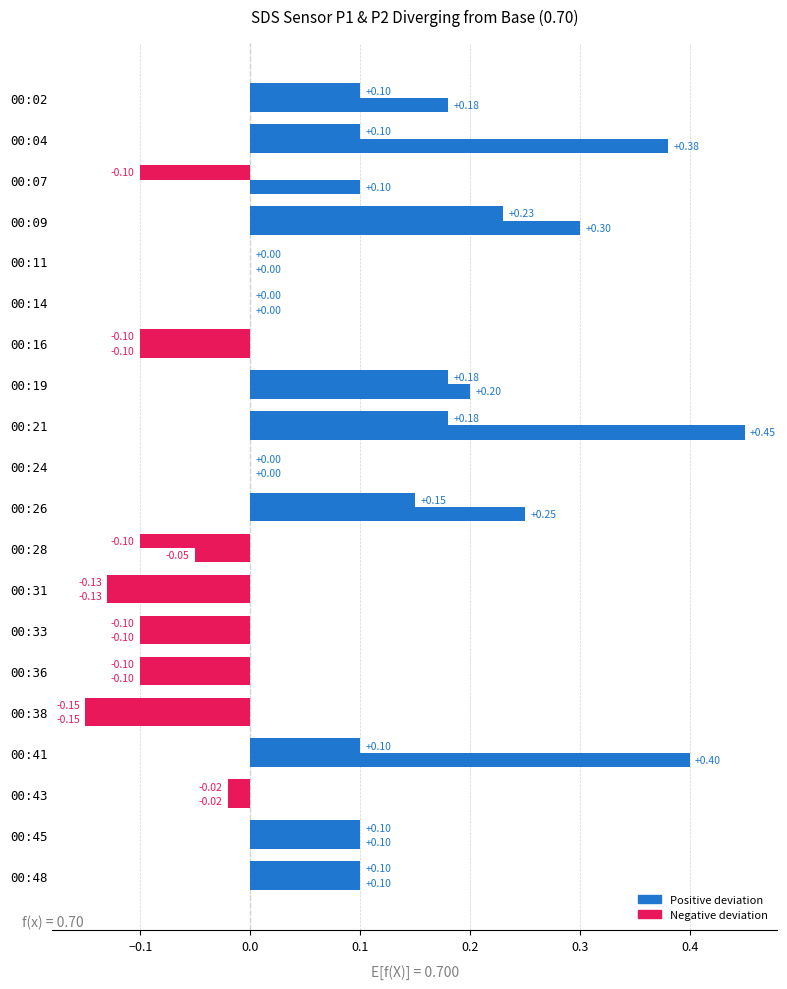

How many categories are shown in the chart?

20